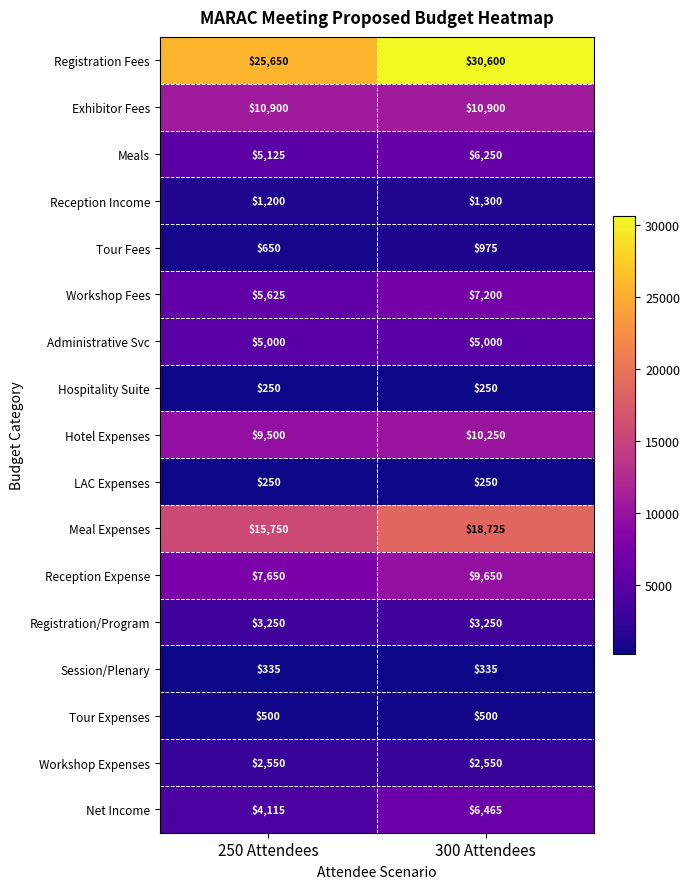

Which series changed the most between 250 Attendees and 300 Attendees?

Registration Fees